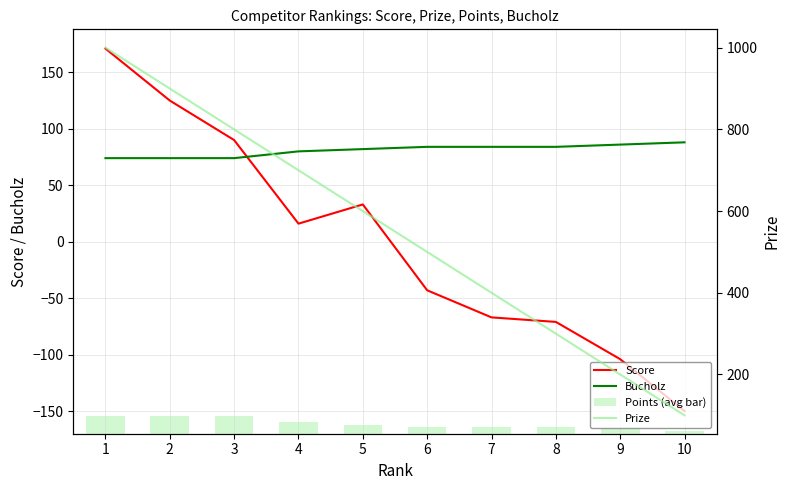

What is the highest value of the Score series?

171